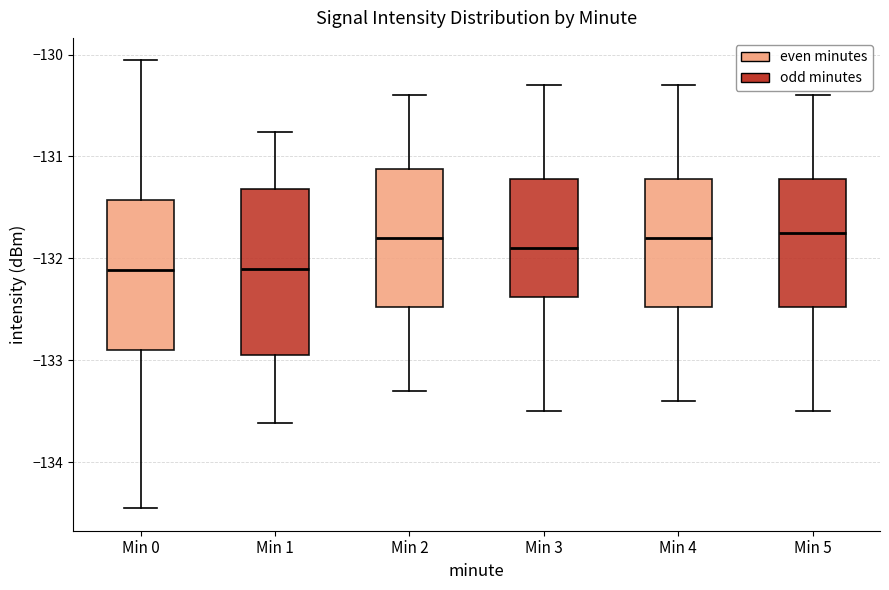

Reading left to right, transcribe this box plot: for each box, give where its median line is, the range the box spans, and where its two whiskers end, as read against the y-axis. The values are not printed on the chart, so give them approximately, as read against the axis.

Min 0: median -132.1, box -132.9 to -131.4, whiskers -134.5 to -130.1
Min 1: median -132.1, box -132.9 to -131.3, whiskers -133.6 to -130.8
Min 2: median -131.8, box -132.5 to -131.1, whiskers -133.3 to -130.4
Min 3: median -131.9, box -132.4 to -131.2, whiskers -133.5 to -130.3
Min 4: median -131.8, box -132.5 to -131.2, whiskers -133.4 to -130.3
Min 5: median -131.7, box -132.5 to -131.2, whiskers -133.5 to -130.4